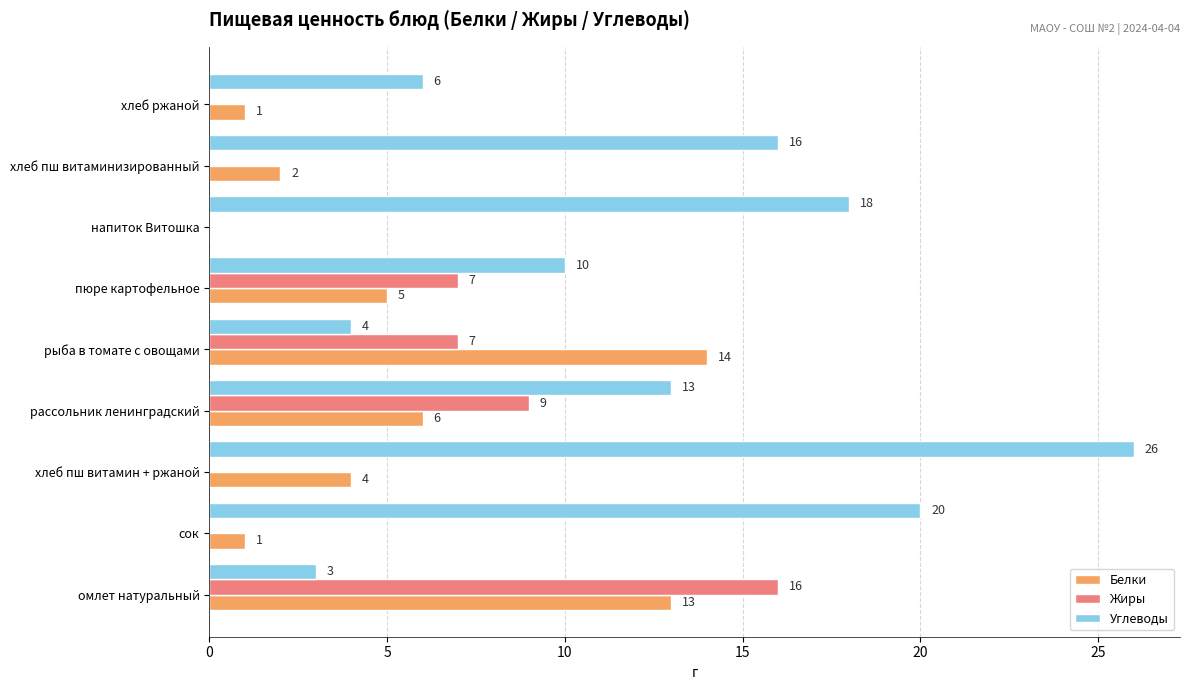

What is the maximum value for Белки?

14